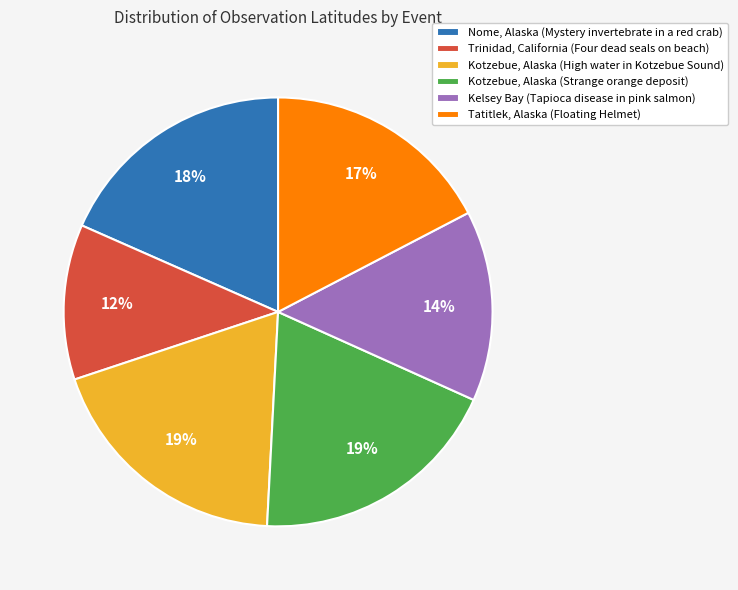

Does any single category account for the majority?

No